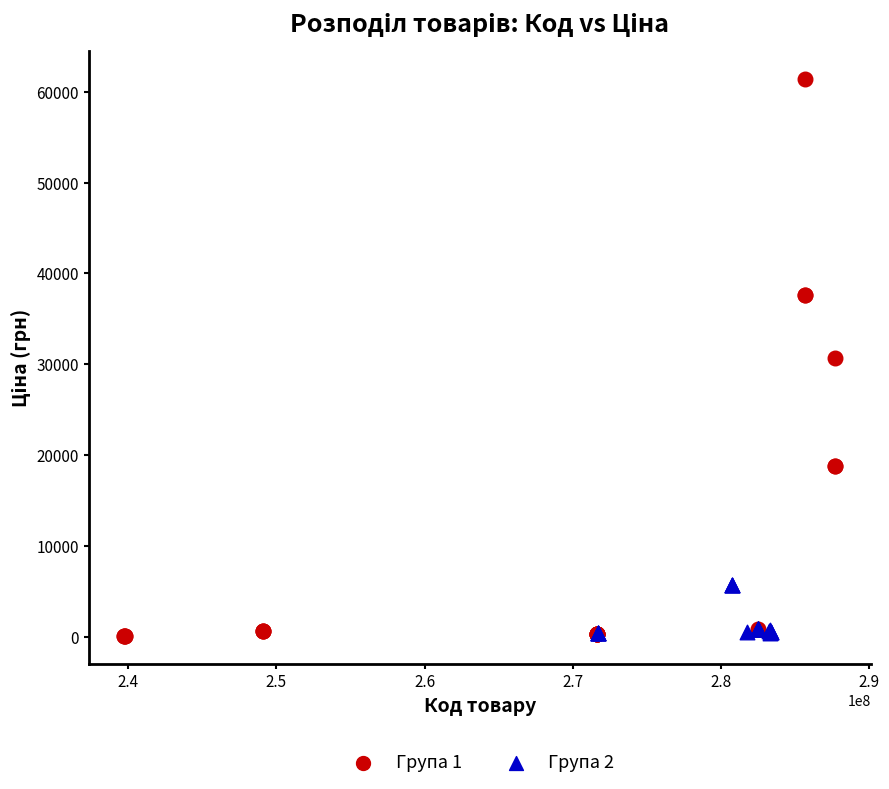

What are all the series names shown in the legend?

Група 1, Група 2